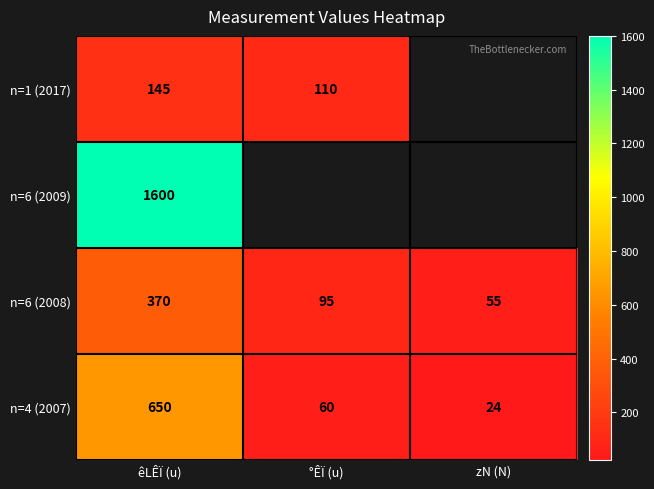

What is the average value of the n=6 (2008) series?

173